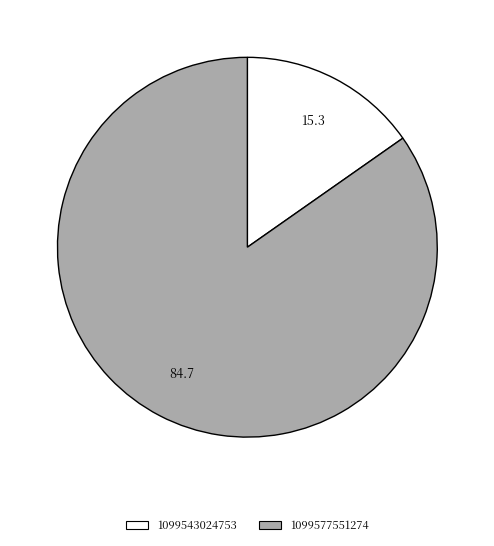

How many slices are in this pie chart?

2